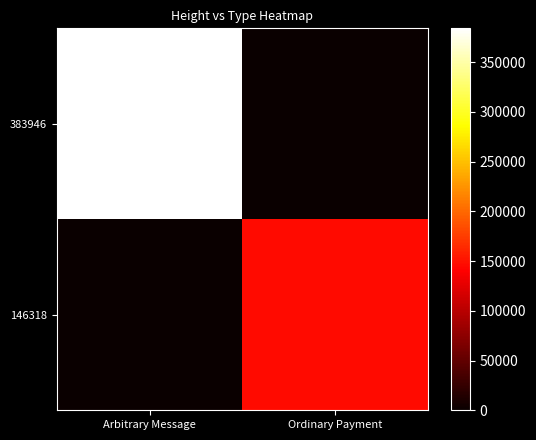

Which series changed the most between Arbitrary Message and Ordinary Payment?

383946